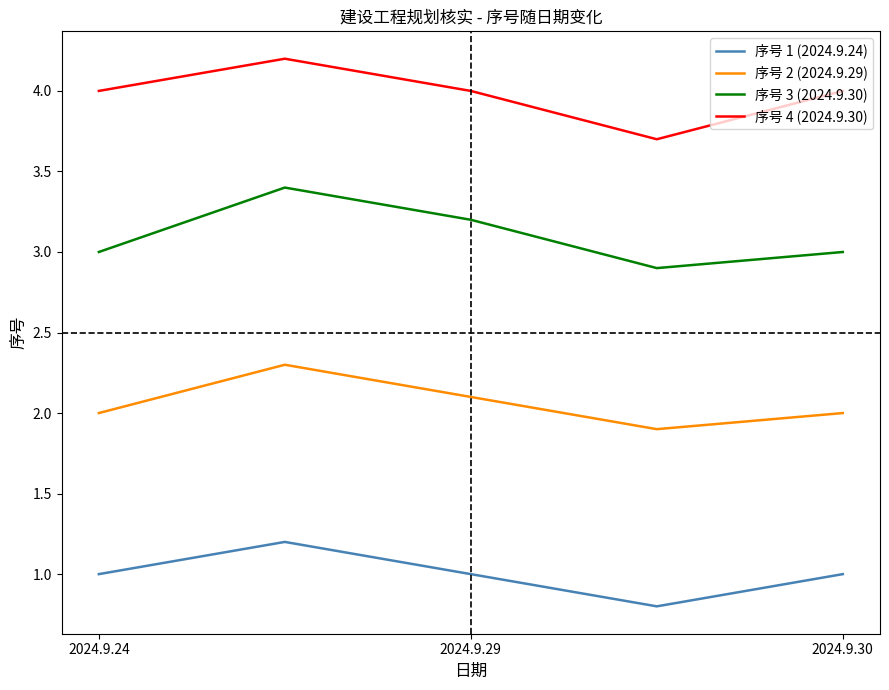

True or false: 序号 3 (2024.9.30) and 序号 1 (2024.9.24) cross at least once.

False